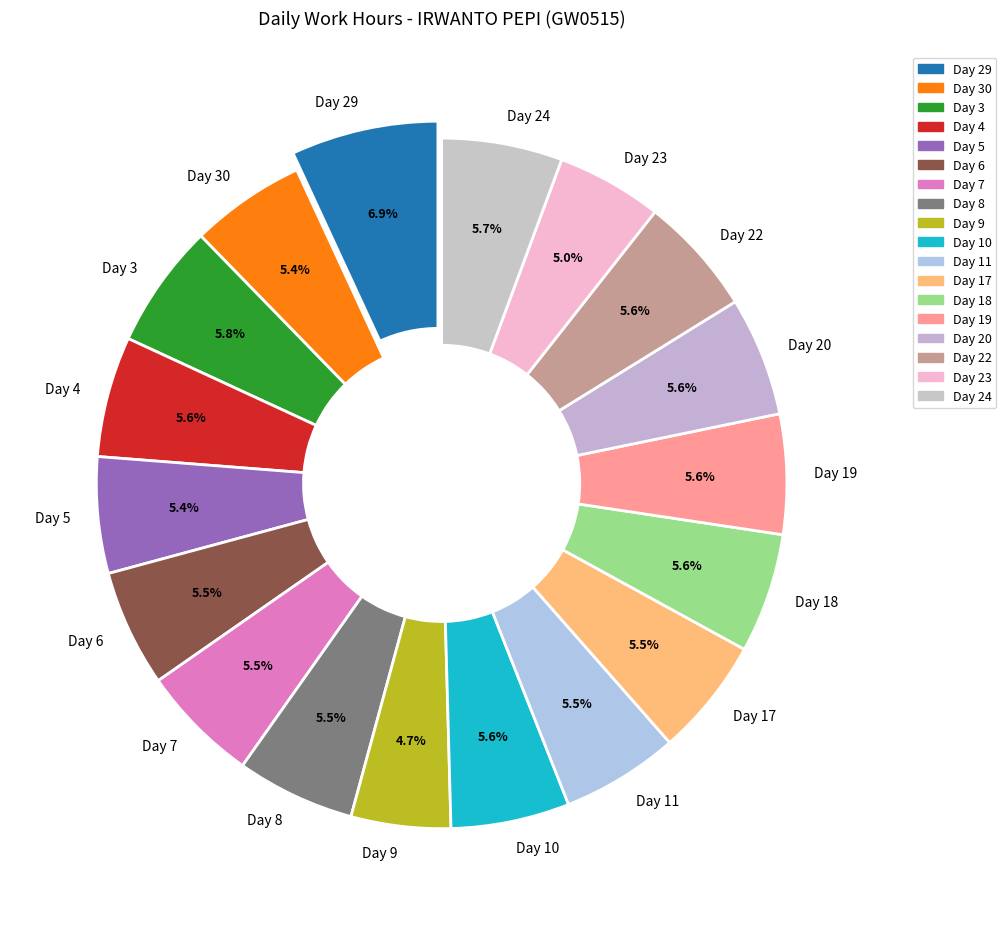

Which slice is the largest?

Day 29